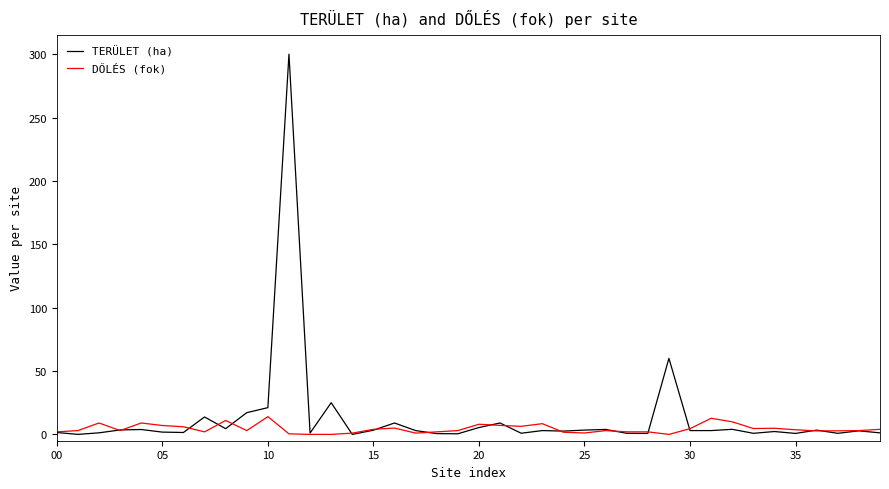

What is the maximum value shown in the chart?

300.0